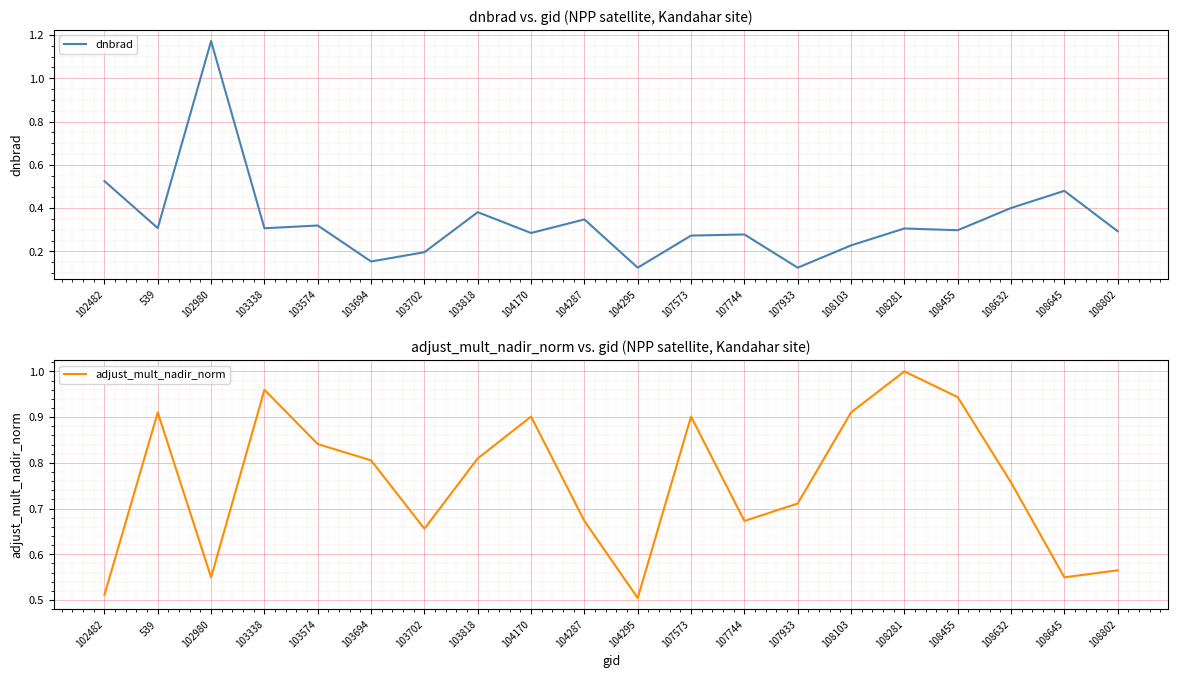

Is it true that adjust_mult_nadir_norm equals 0.5 at 108645?

True